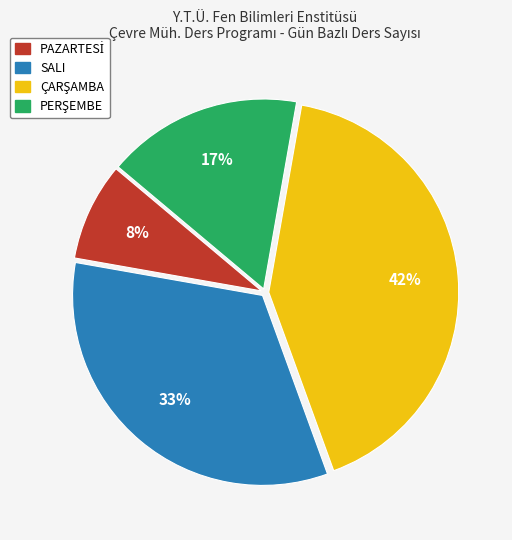

To the nearest percent, what is the average slice percentage?

25%